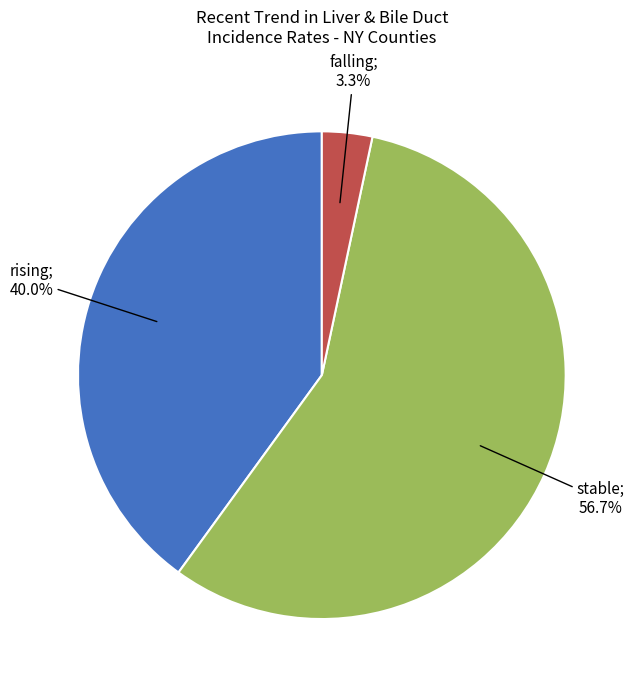

How many segments does this pie chart have?

3